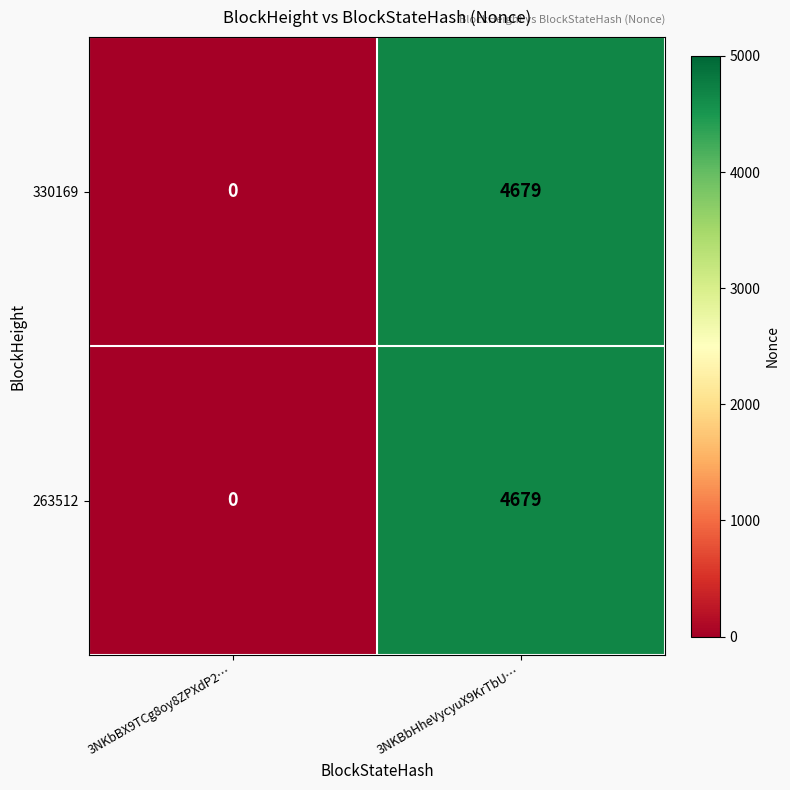

Rank the categories by 330169 value from highest to lowest.

3NKBbHheVycyuX9KrTbU…, 3NKbBX9TCg8oy8ZPXdP2…